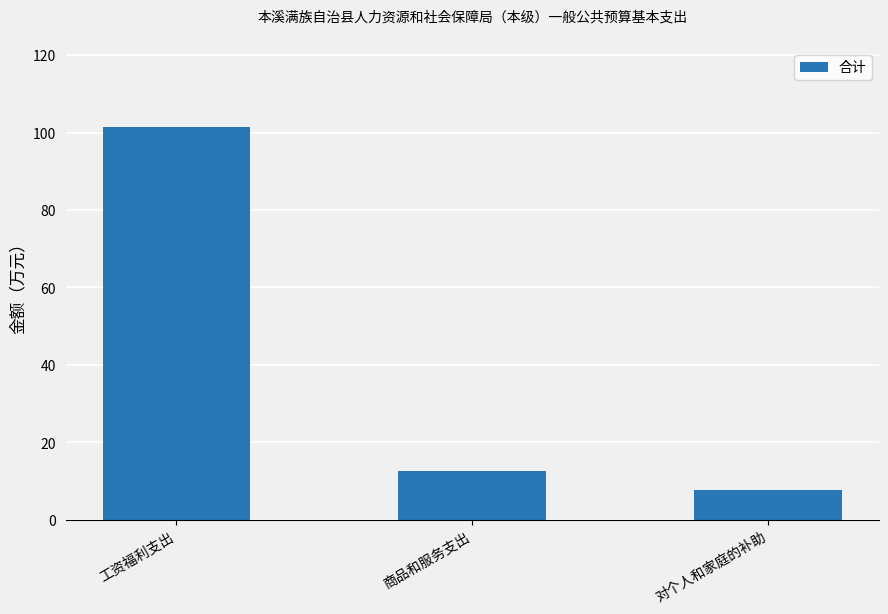

Where does the data first go above 12?

工资福利支出